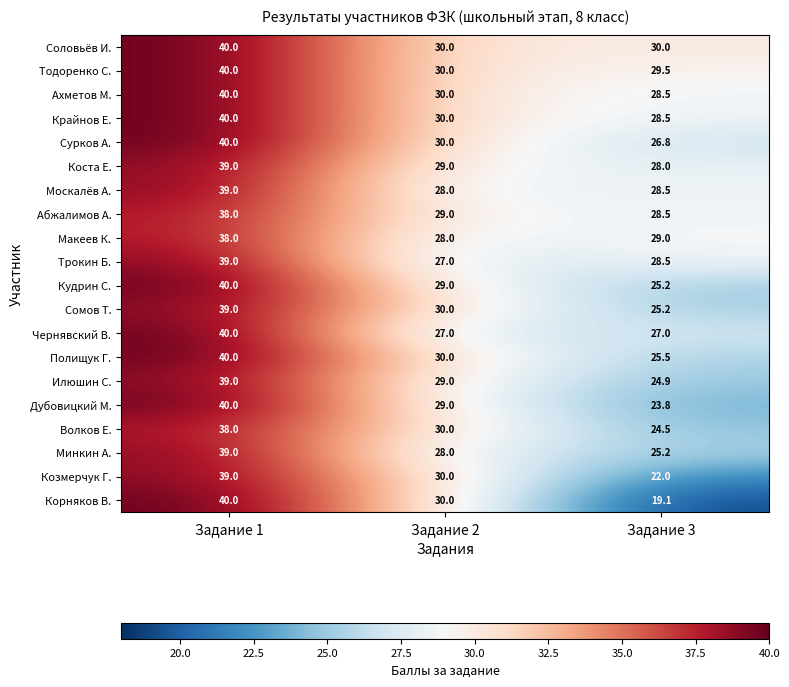

List the labels in order of Корняков В. value, smallest first.

Задание 3, Задание 2, Задание 1